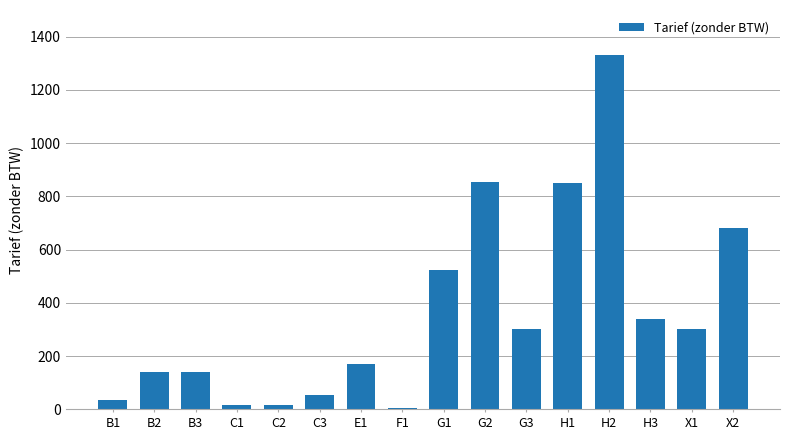

The chart shows a value of 224.6 at E1. True or false?

False